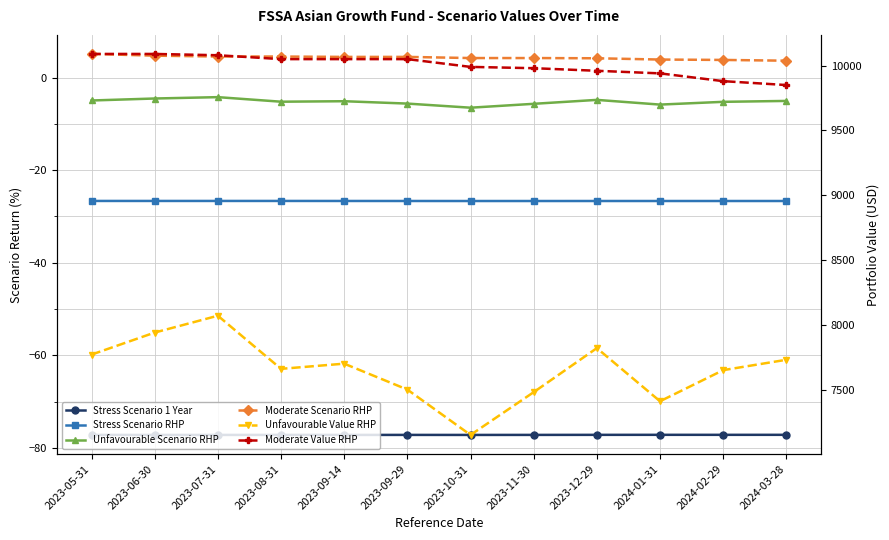

Is the value of Unfavourable Scenario RHP at 2024-02-29 greater than the value of Moderate Value RHP at 2023-06-30?

No